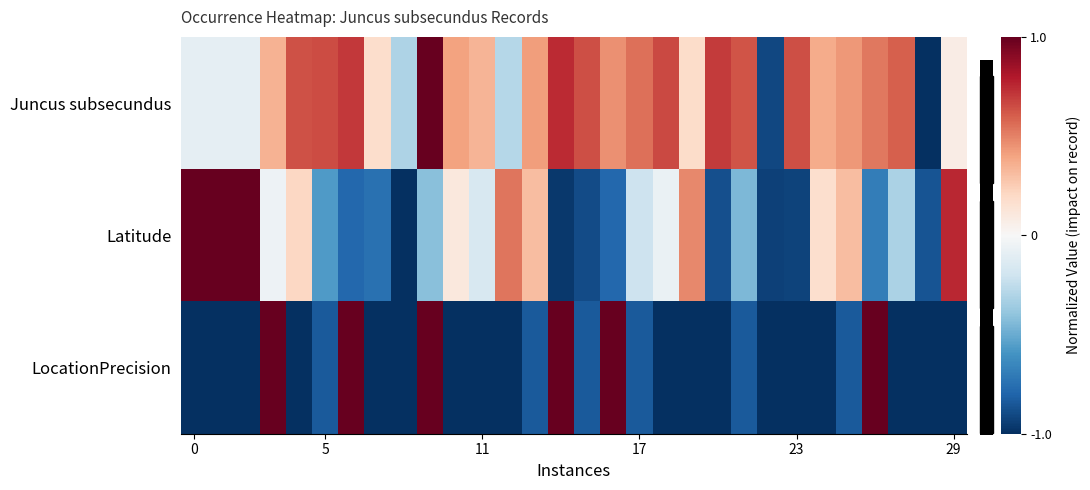

At how many categories does at least one series exceed 0?

27